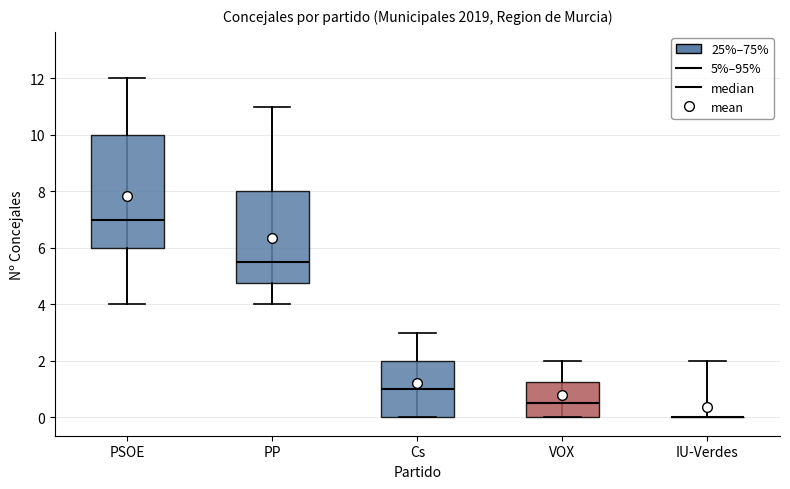

Reading left to right, read every box against the y-axis: the position of its median line, the range the box covers, and the ends of its whiskers. The values are not printed on the chart, so give them approximately, as read against the axis.

PSOE: median 7.0, box 6.0 to 10.0, whiskers 4.0 to 12.0
PP: median 5.6, box 4.8 to 8.0, whiskers 4.0 to 11.0
Cs: median 1.0, box 0.0 to 2.0, whiskers 0.0 to 3.0
VOX: median 0.6, box 0.0 to 1.2, whiskers 0.0 to 2.0
IU-Verdes: box collapsed to a line at 0.0, whiskers 0.0 to 2.0